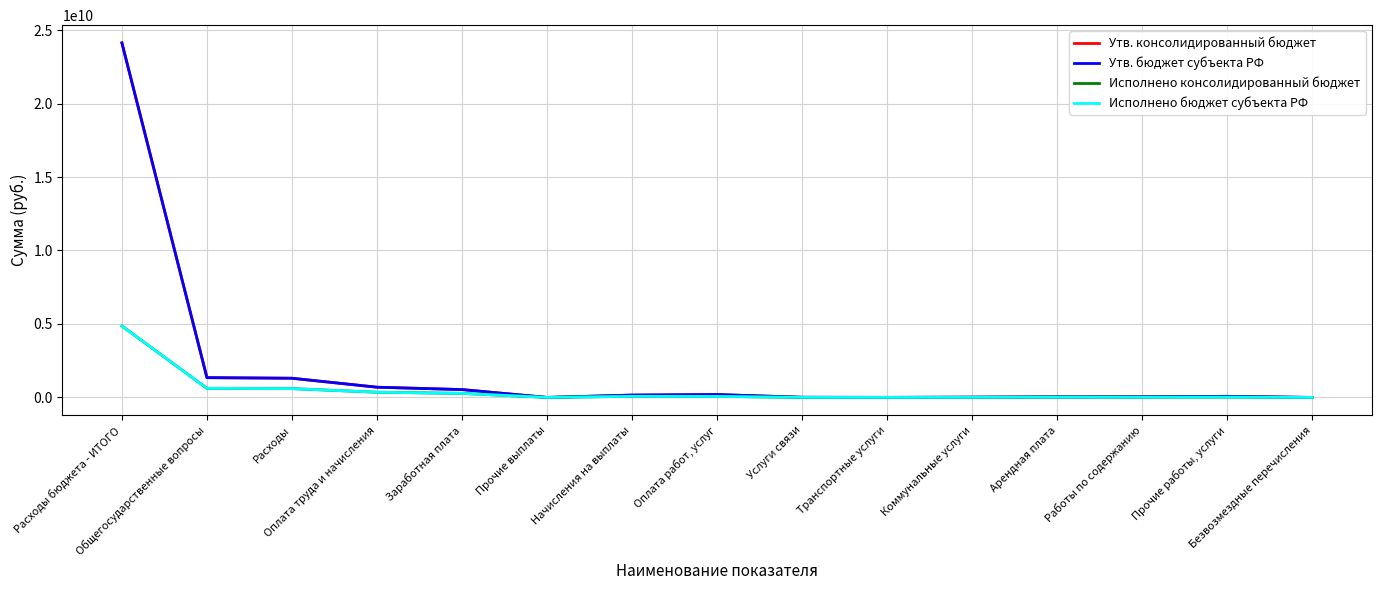

Is this an area chart (filled region under the line)?

No